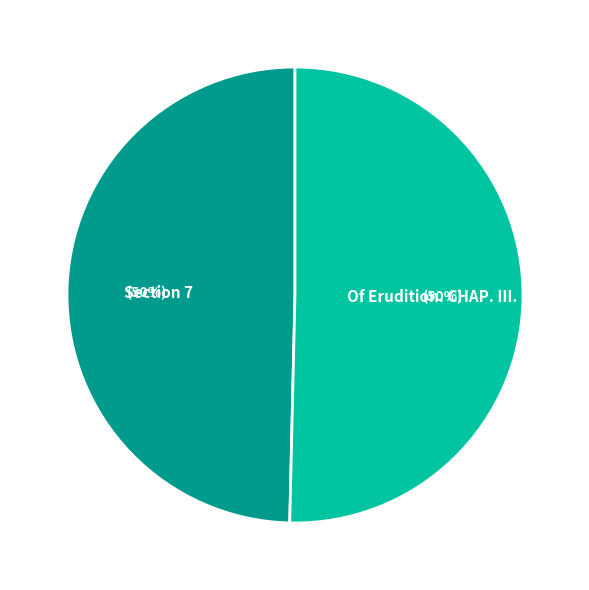

True or false: Section 7 accounts for 50% of the total.

True